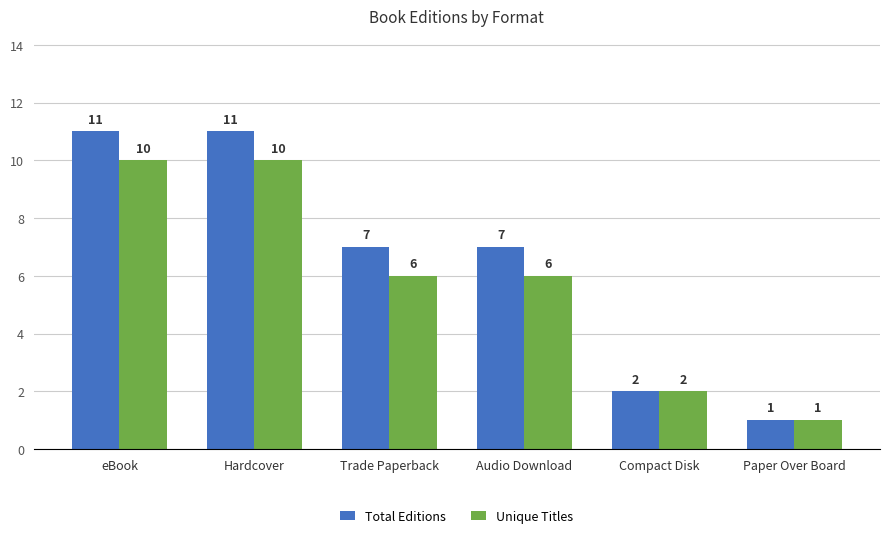

What is the label of the 5th bar from the right?

Hardcover